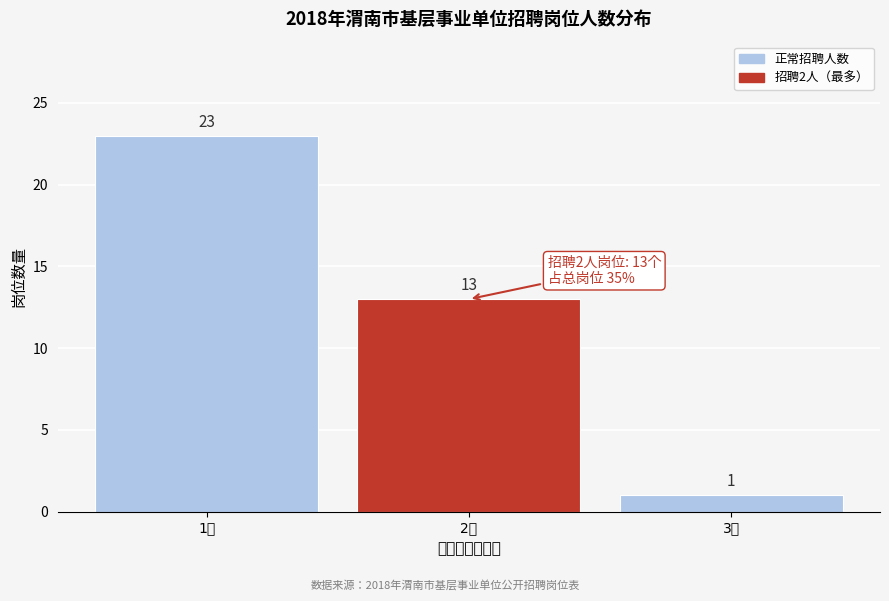

Reading right to left, extract all data points from this chart.

3人=1	2人=13	1人=23